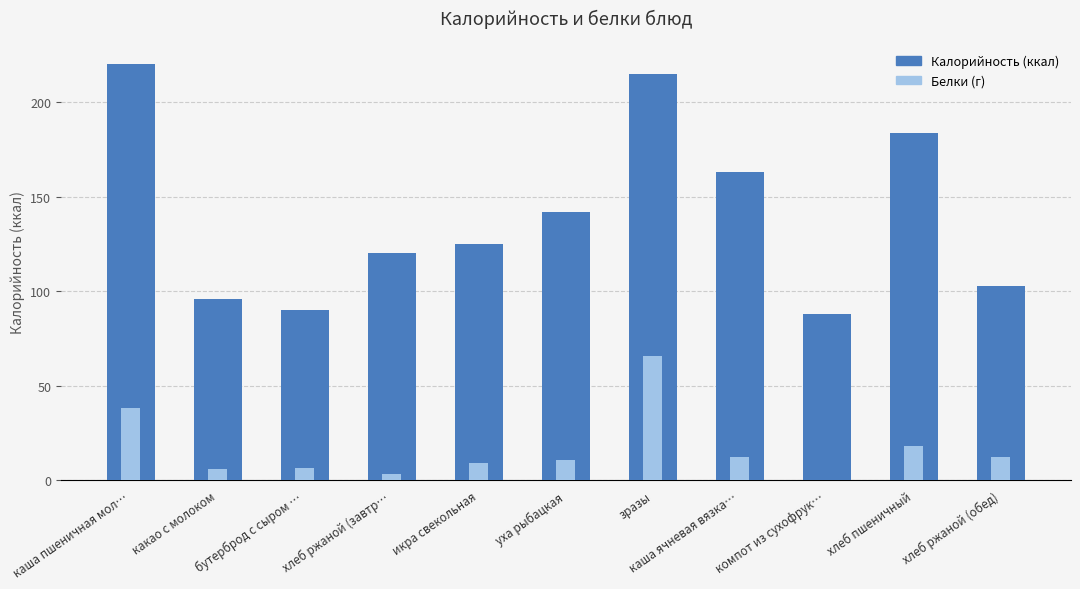

What position from the left is уха рыбацкая?

6